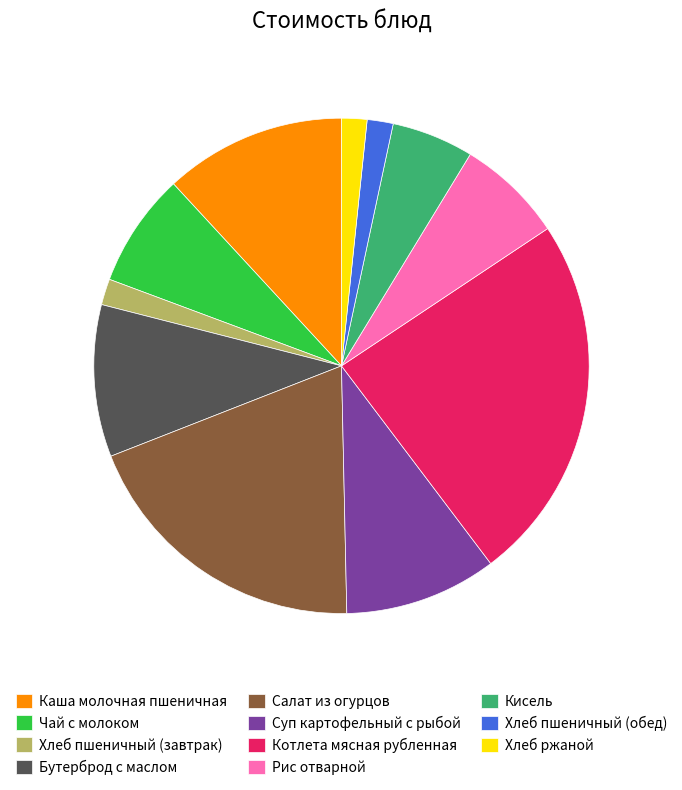

Is there any slice that represents more than half of the pie?

No